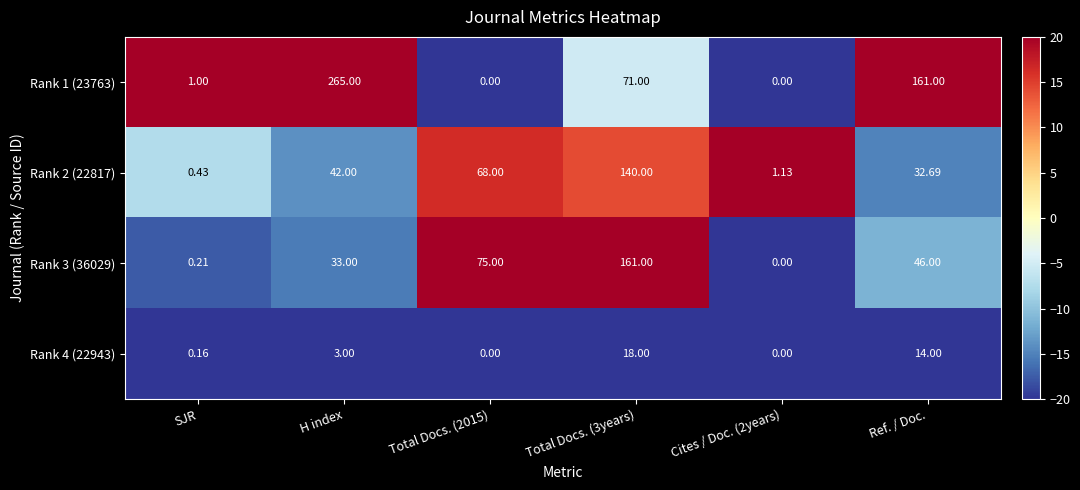

Which category has the highest value across all series?

H index